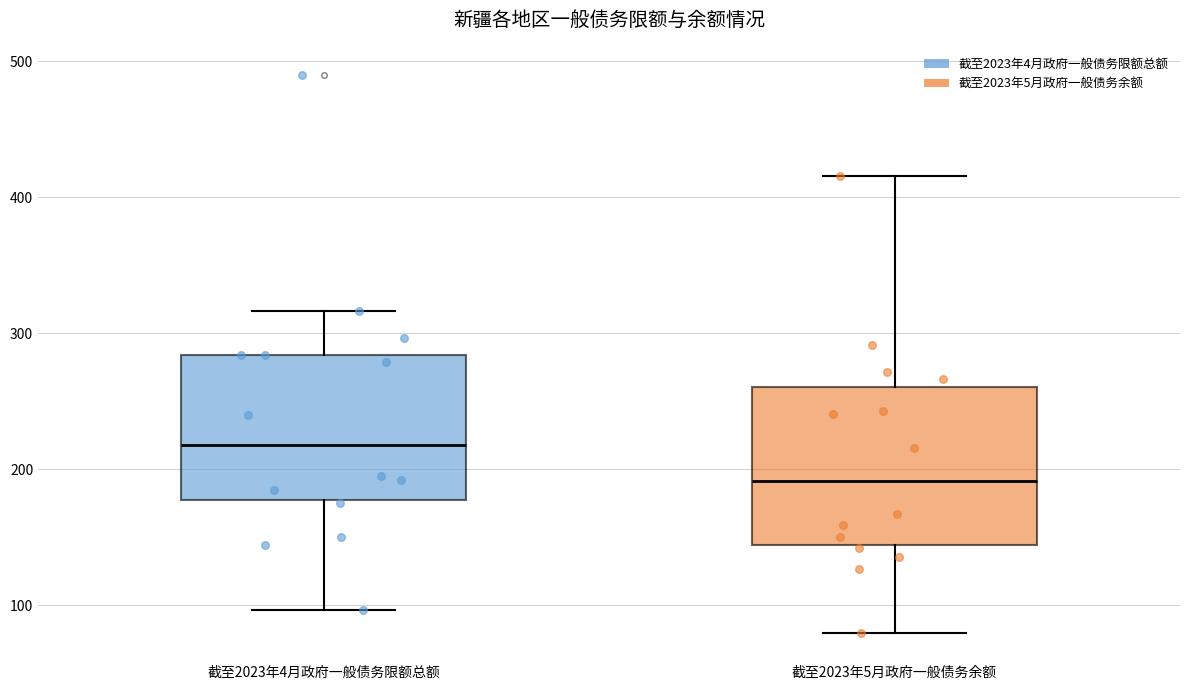

Reading left to right, transcribe this box plot: for each box, give where its median line is, the range the box spans, and where its two whiskers end, as read against the y-axis. The values are not printed on the chart, so give them approximately, as read against the axis.

截至2023年4月政府一般债务限额总额: median 220, box 180 to 280, whiskers 100 to 320
截至2023年5月政府一般债务余额: median 190, box 140 to 260, whiskers 80 to 420